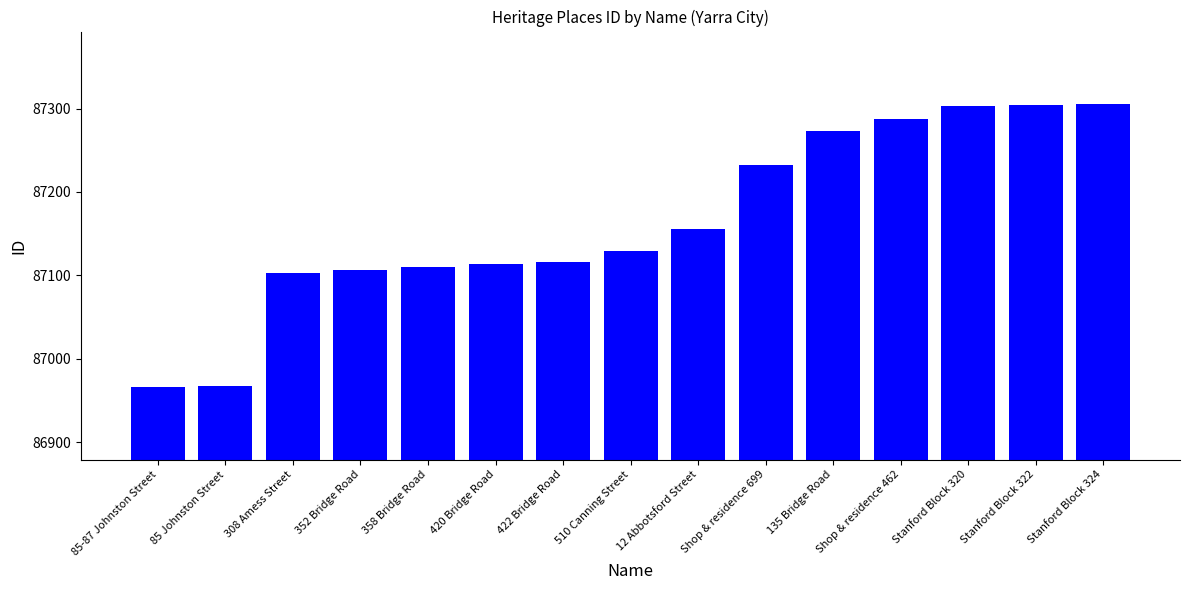

Is it true that the value at 422 Bridge Road is 43267?

False